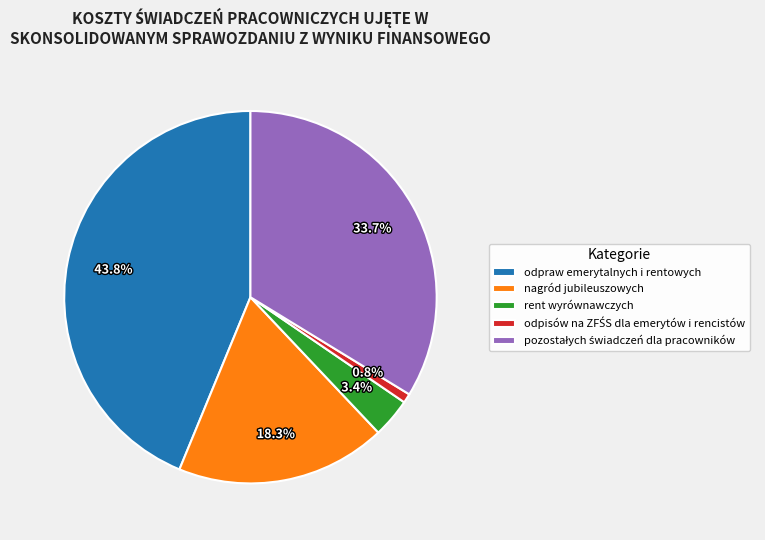

Is there any slice that represents more than half of the pie?

No